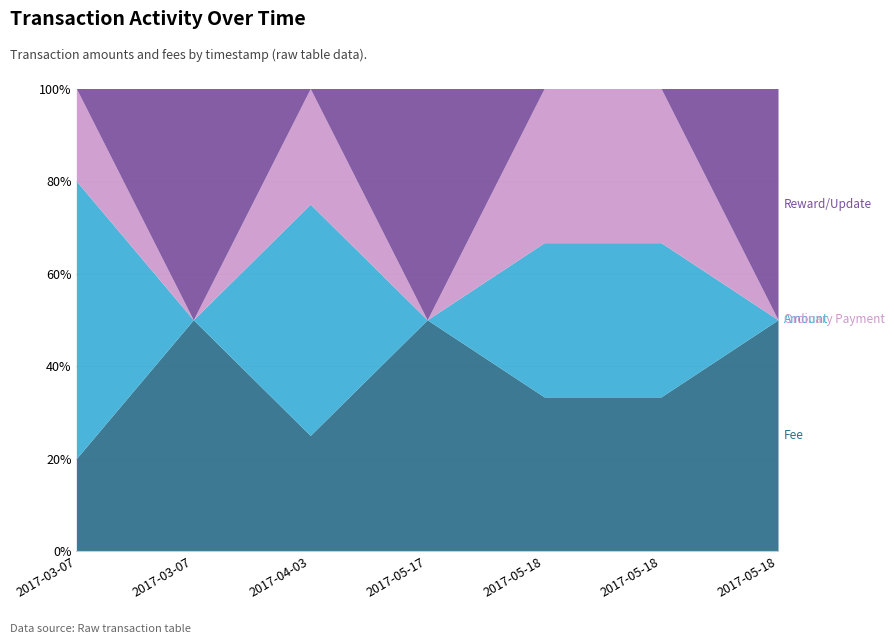

True or false: Reward/Update and Fee cross at least once.

False